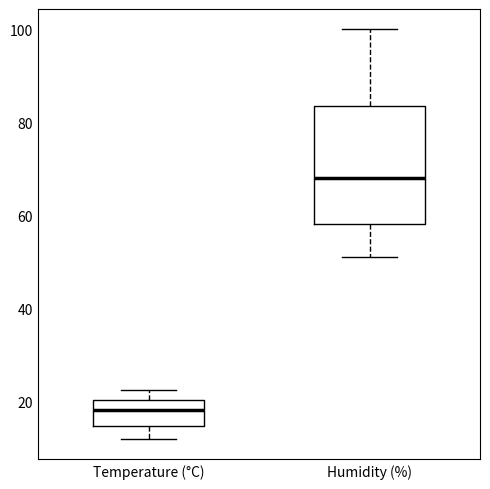

Reading left to right, transcribe this box plot: for each box, give where its median line is, the range the box spans, and where its two whiskers end, as read against the y-axis. The values are not printed on the chart, so give them approximately, as read against the axis.

Temperature (°C): median 18, box 14 to 20, whiskers 12 to 22
Humidity (%): median 68, box 58 to 84, whiskers 52 to 100